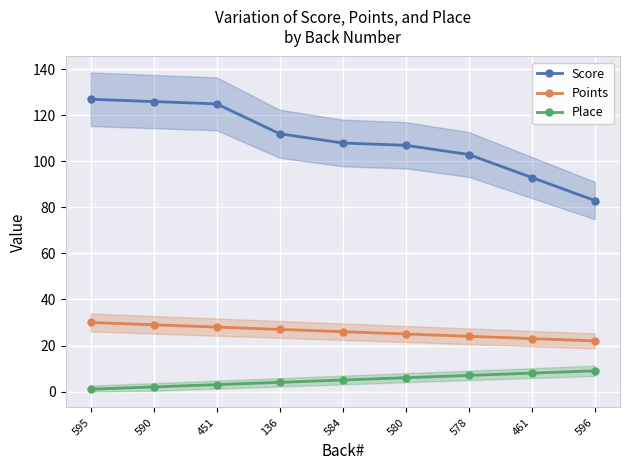

Rank the series by their maximum value, from highest to lowest.

Score, Points, Place